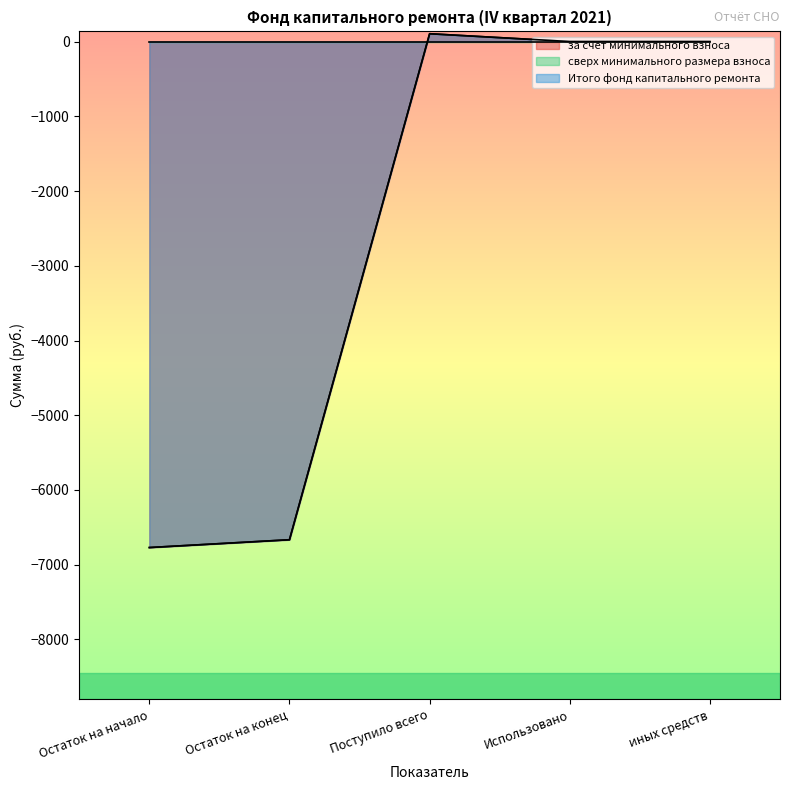

True or false: Итого фонд капитального ремонта and за счет минимального взноса intersect in this chart.

False